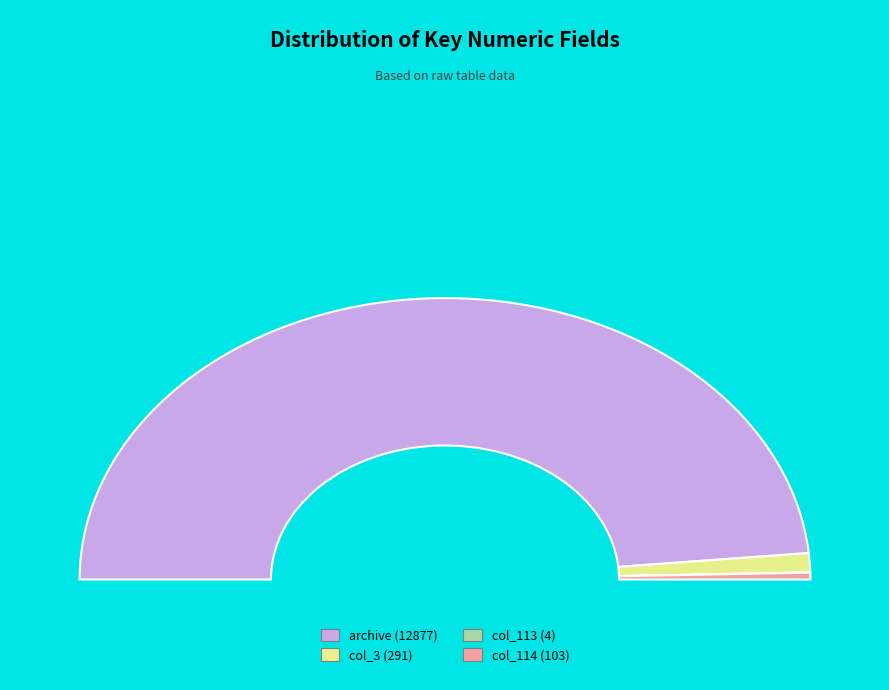

Combined, what portion of the pie is col_3 and col_113?

2.2%